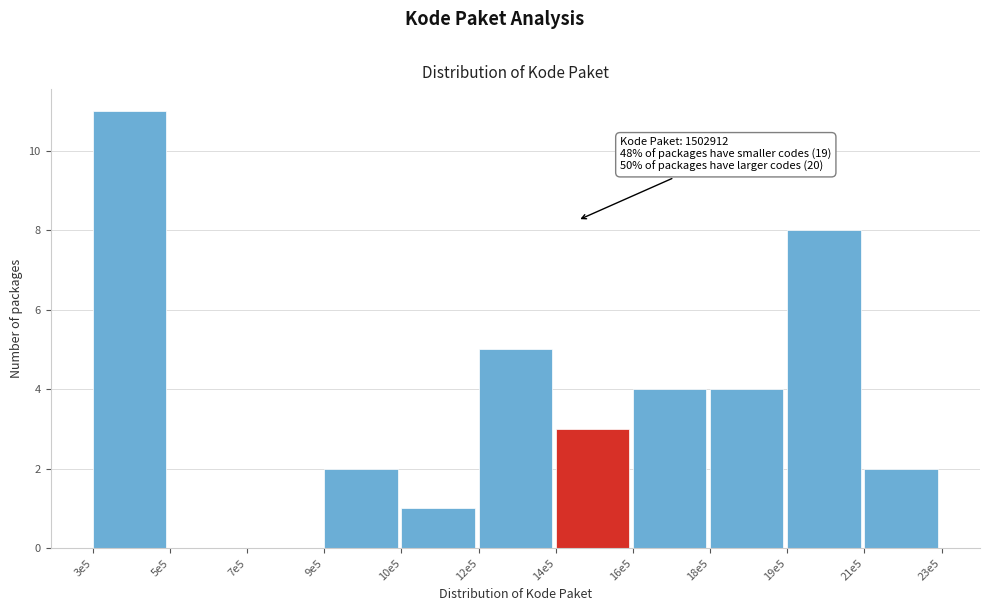

Reading left to right, transcribe all the data shown in this chart.

3e5=11	5e5=0	7e5=0	9e5=2	10e5=1	12e5=5	14e5=3	16e5=4	18e5=4	19e5=8	21e5=2